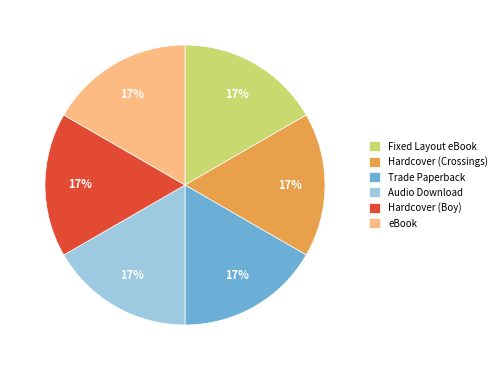

What percentage is the Hardcover (Crossings) slice, to the nearest percent?

17%